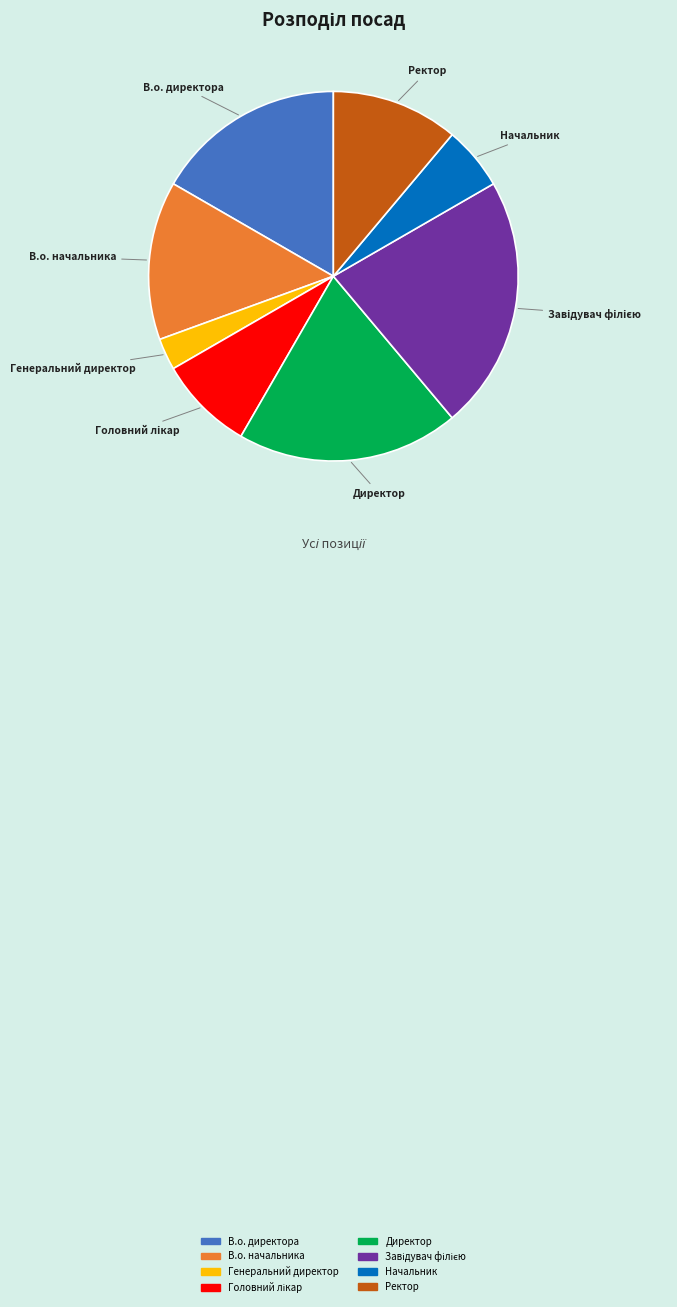

What is the ratio of the value at В.о. директора to the value at Генеральний директор?

6.0